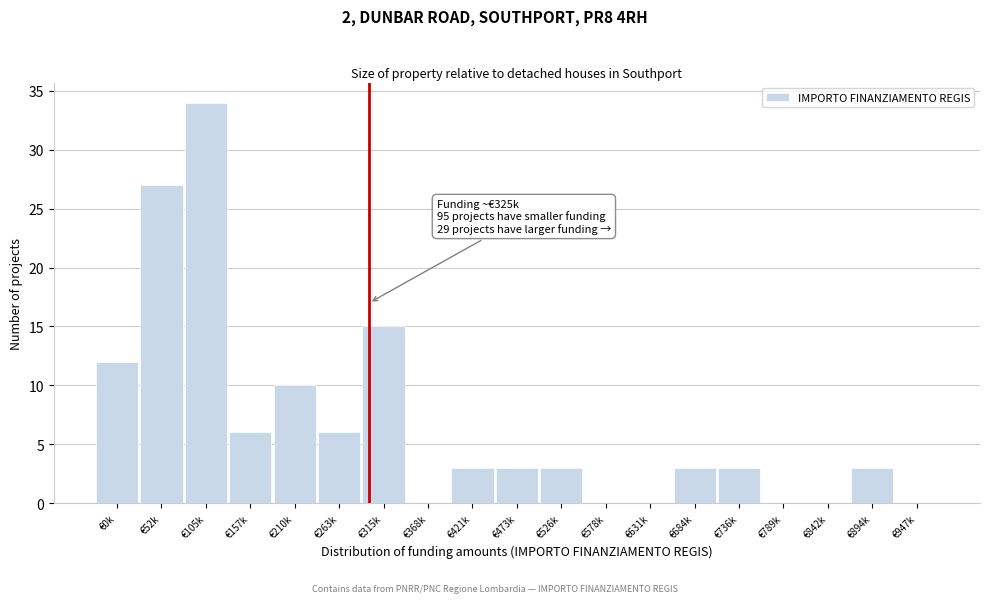

Reading left to right, list all the values displayed in this chart.

€0k=12	€52k=27	€105k=34	€157k=6	€210k=10	€263k=6	€315k=15	€368k=0	€421k=3	€473k=3	€526k=3	€578k=0	€631k=0	€684k=3	€736k=3	€789k=0	€842k=0	€894k=3	€947k=0